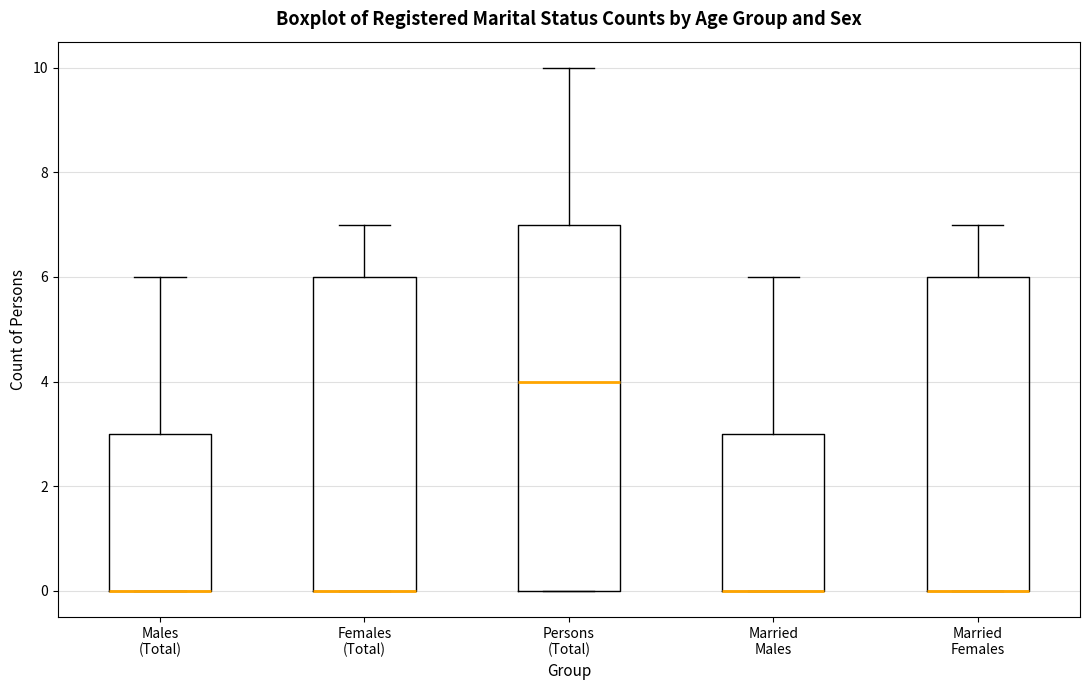

Reading left to right, transcribe this box plot: for each box, give where its median line is, the range the box spans, and where its two whiskers end, as read against the y-axis. The values are not printed on the chart, so give them approximately, as read against the axis.

Males (Total): median 0 (drawn on the box's lower edge), box 0 to 3, whiskers 0 to 6
Females (Total): median 0 (drawn on the box's lower edge), box 0 to 6, whiskers 0 to 7
Persons (Total): median 4, box 0 to 7, whiskers 0 to 10
Married Males: median 0 (drawn on the box's lower edge), box 0 to 3, whiskers 0 to 6
Married Females: median 0 (drawn on the box's lower edge), box 0 to 6, whiskers 0 to 7